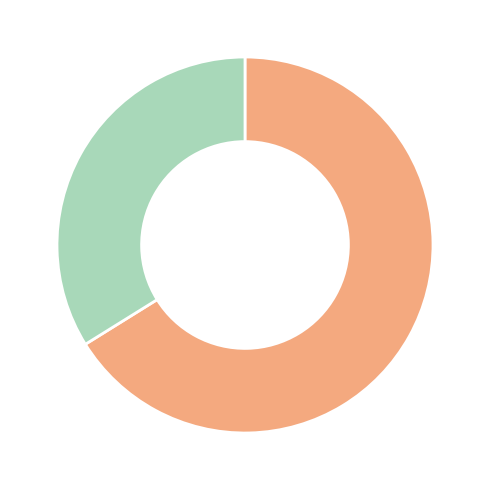

Does any single category account for the majority?

Yes